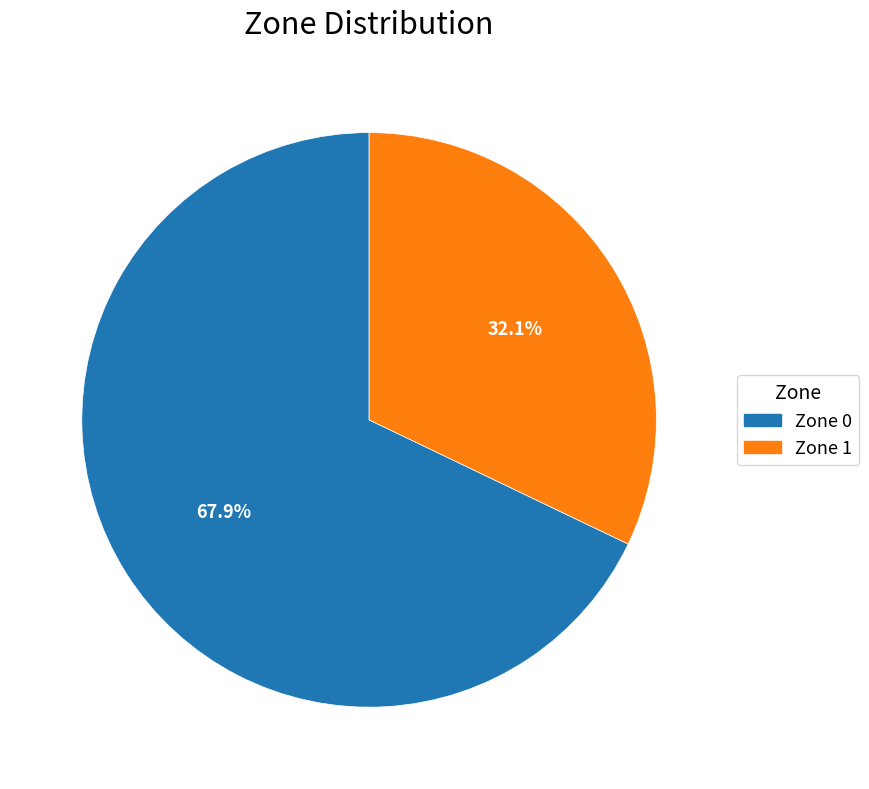

Which slice is the largest?

Zone 0